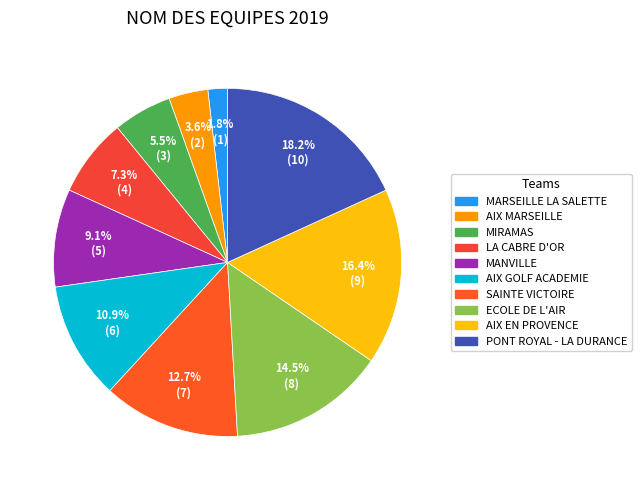

Which slice is the smallest?

MARSEILLE LA SALETTE